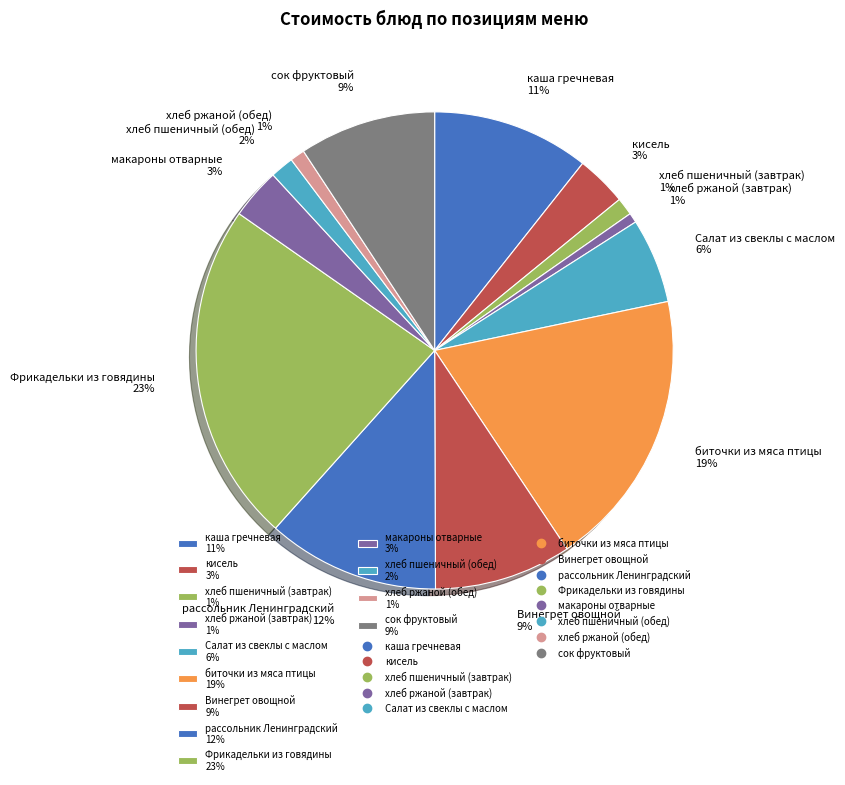

How many slices are in this pie chart?

13